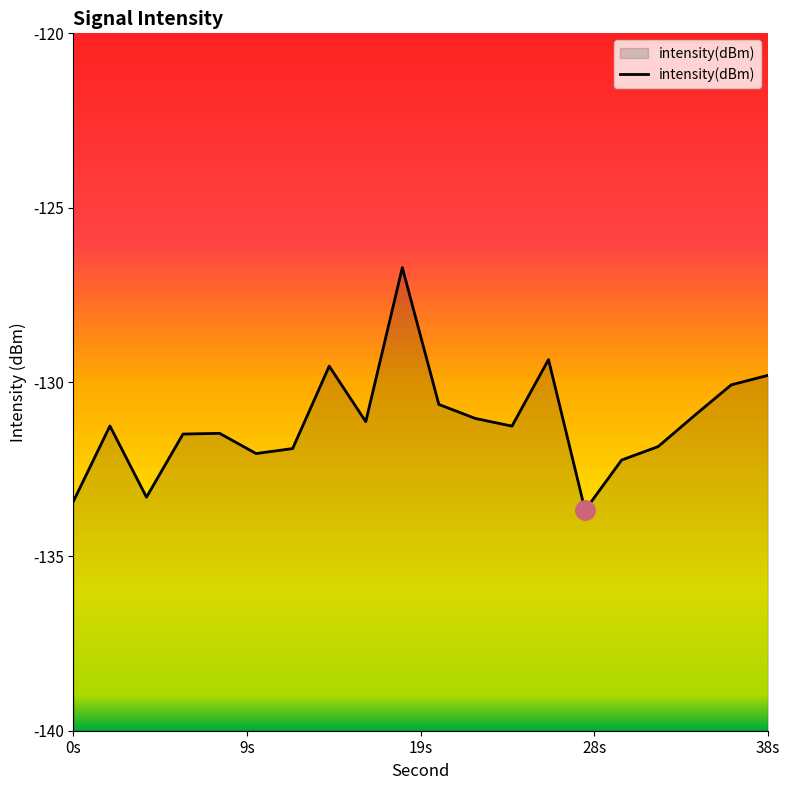

Does the chart have visible grid lines?

No